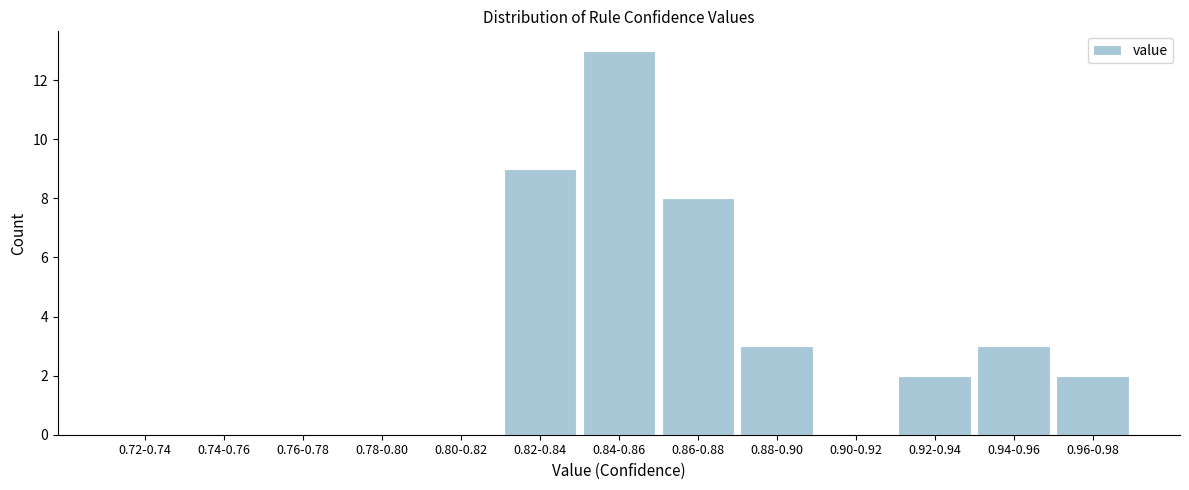

Reading left to right, extract all data points from this chart.

0.72-0.74=0	0.74-0.76=0	0.76-0.78=0	0.78-0.80=0	0.80-0.82=0	0.82-0.84=9	0.84-0.86=13	0.86-0.88=8	0.88-0.90=3	0.90-0.92=0	0.92-0.94=2	0.94-0.96=3	0.96-0.98=2